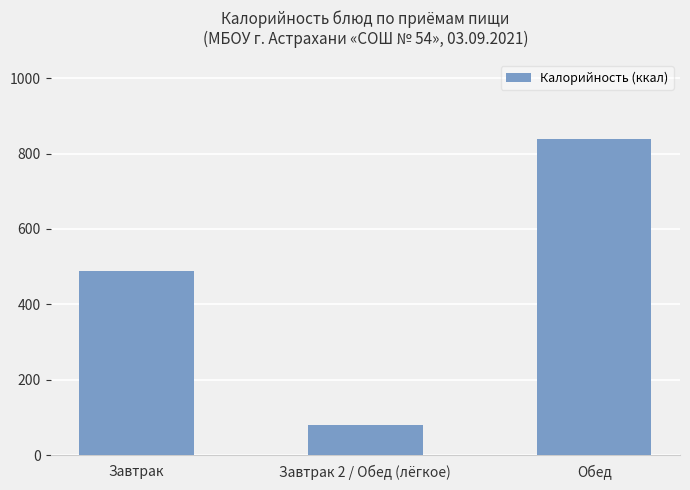

What is the label of the 2nd bar from the right?

Завтрак 2 / Обед (лёгкое)